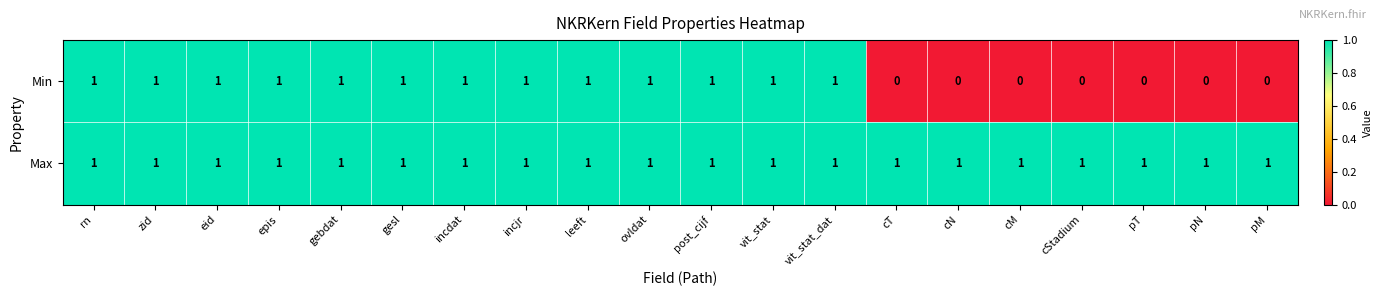

Which series has the largest range (max minus min)?

Min